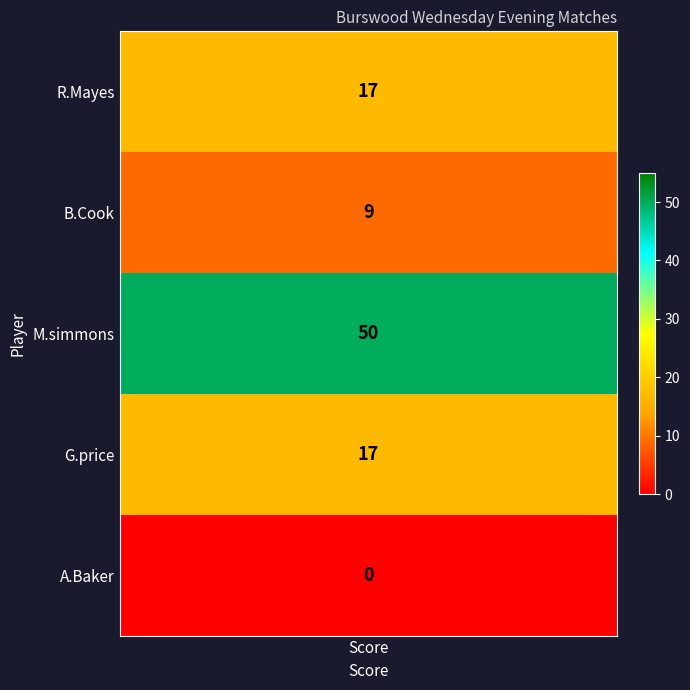

What is the difference between the second highest and second lowest values?

8